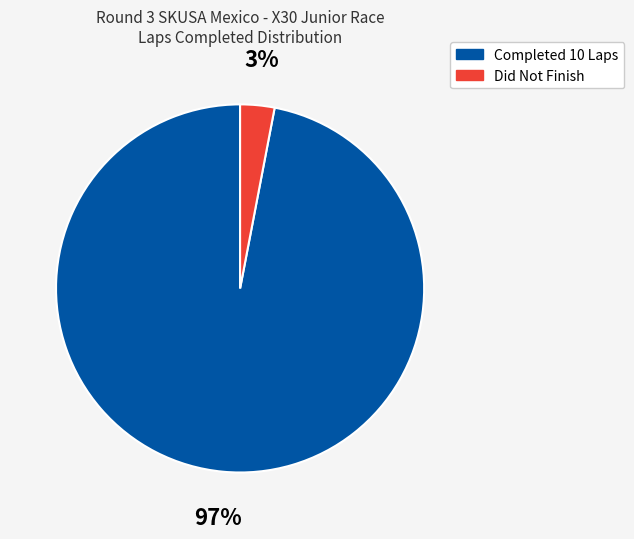

Is there any slice that represents more than half of the pie?

Yes